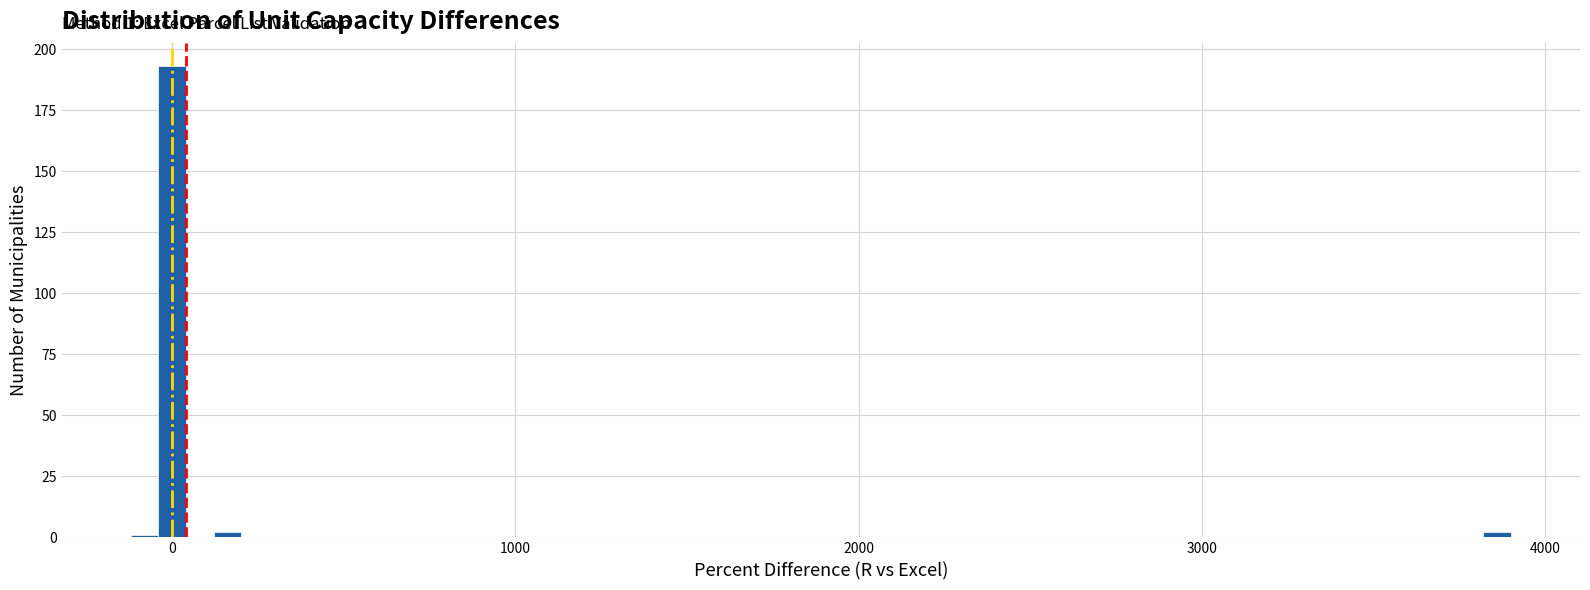

Read against the x-axis, roughly where is the centre of the tallest bar?

0